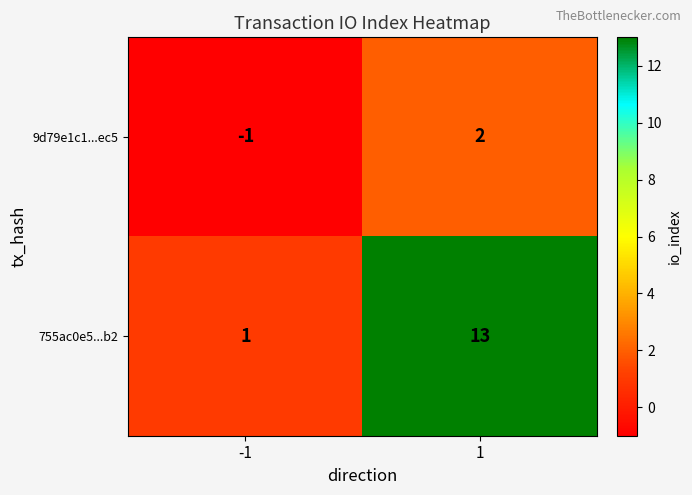

Which series has the largest total across all categories?

755ac0e5...b2